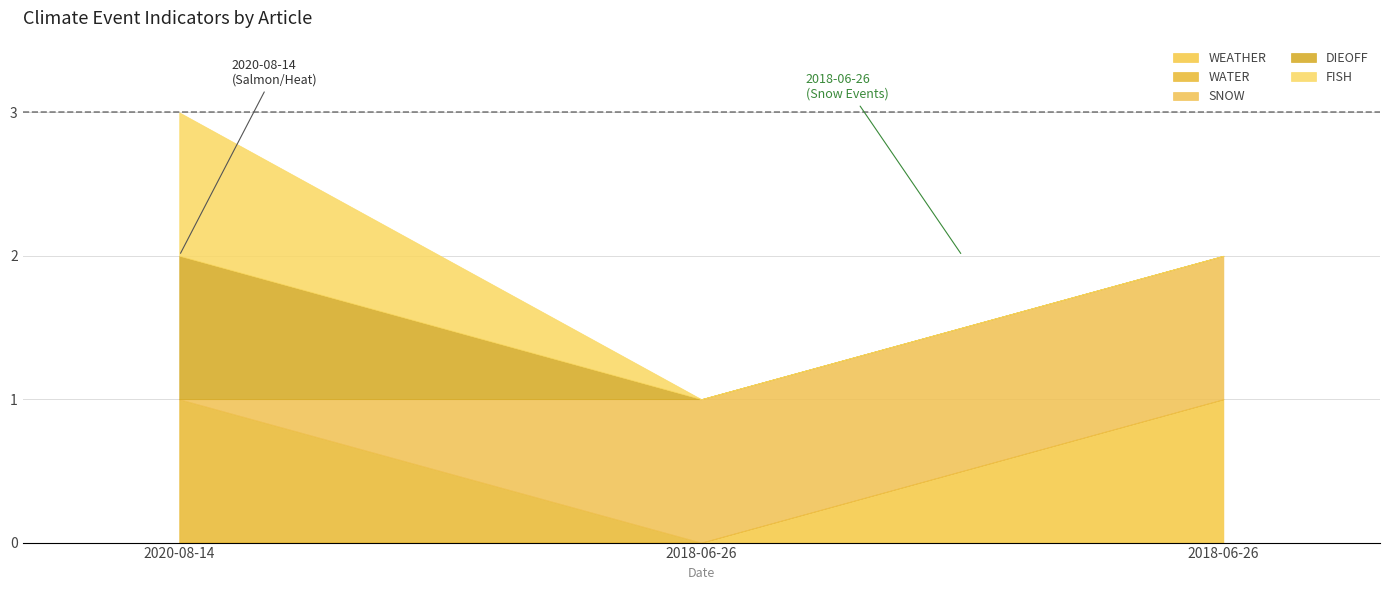

Between 2018-06-26 and 2018-06-26, which is larger?

2018-06-26